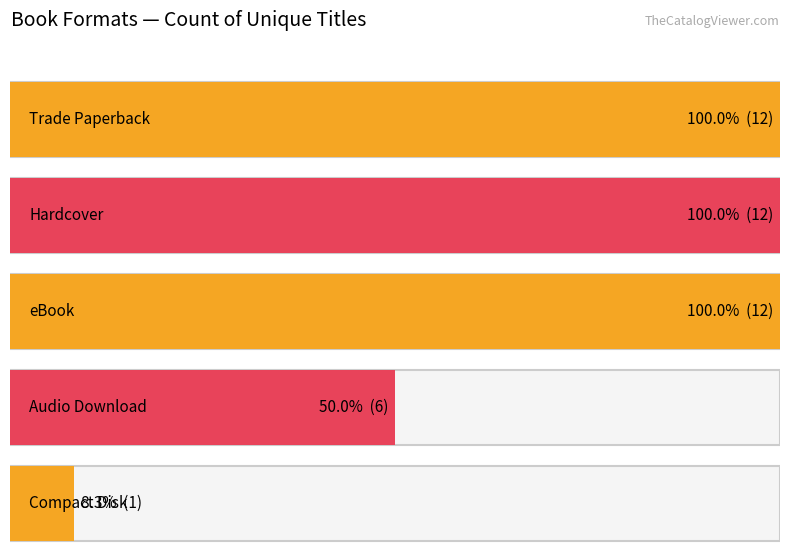

Reading left to right, transcribe all the data shown in this chart.

Trade Paperback=12	Hardcover=12	eBook=12	Audio Download=6	Compact Disk=1